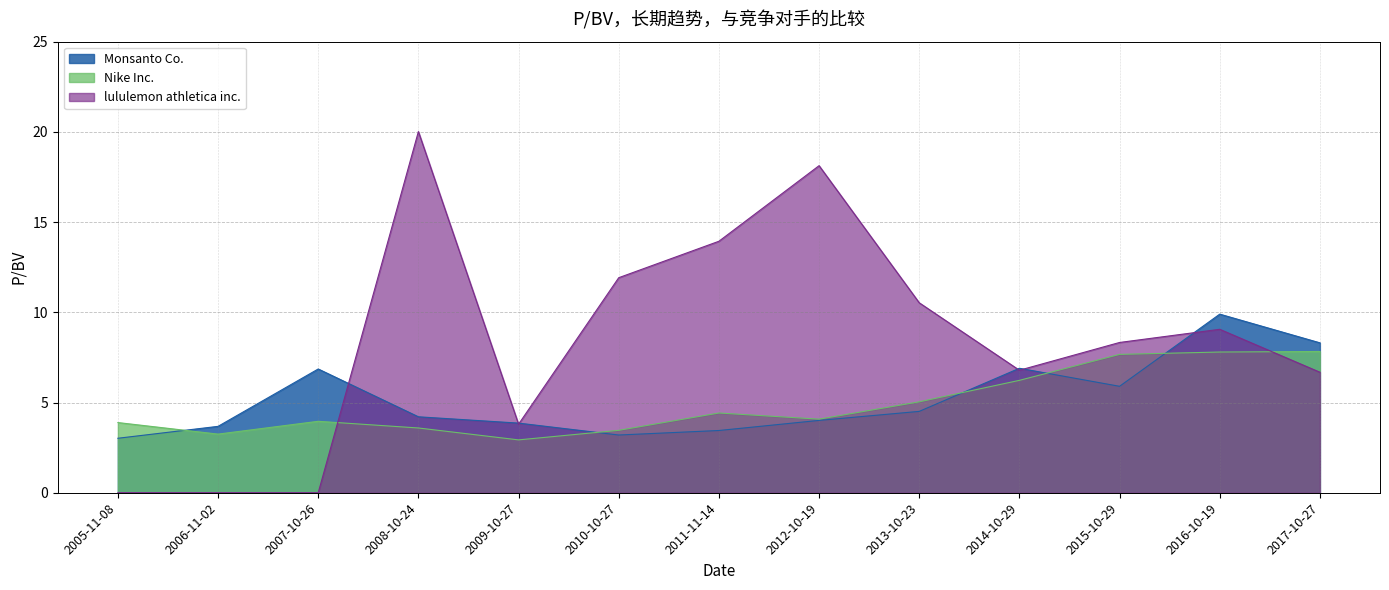

In lululemon athletica inc., how many points are higher than both neighbors (excluding endpoints)?

3